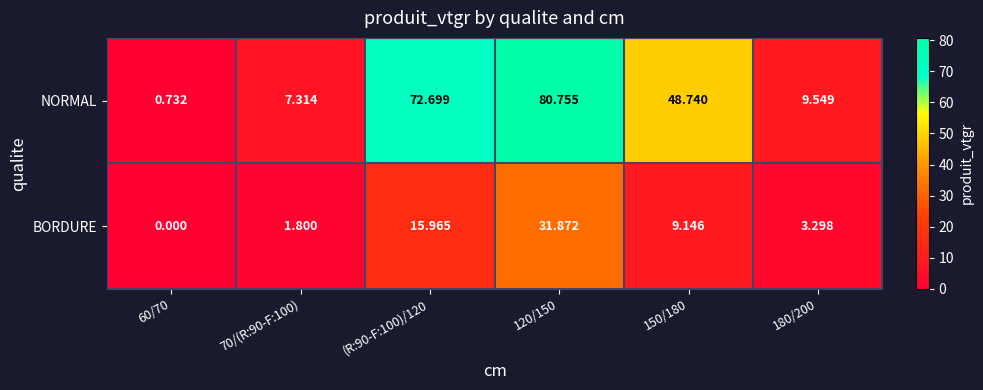

How many values in the BORDURE series exceed 9?

3